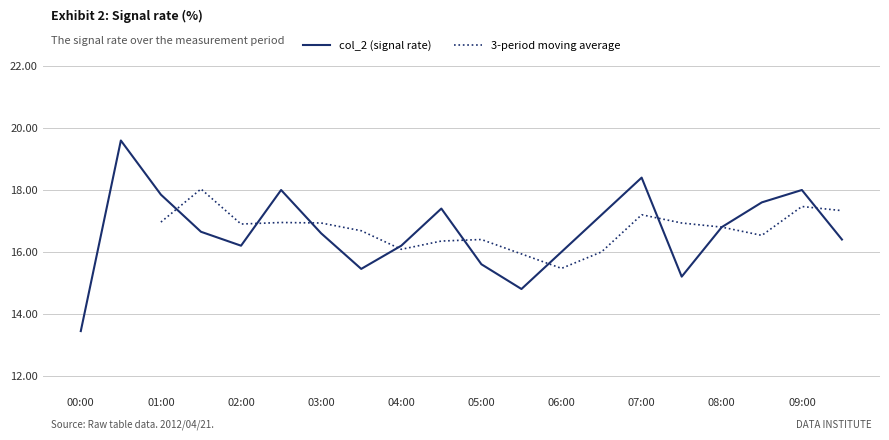

What position from the right is 05:30?

9